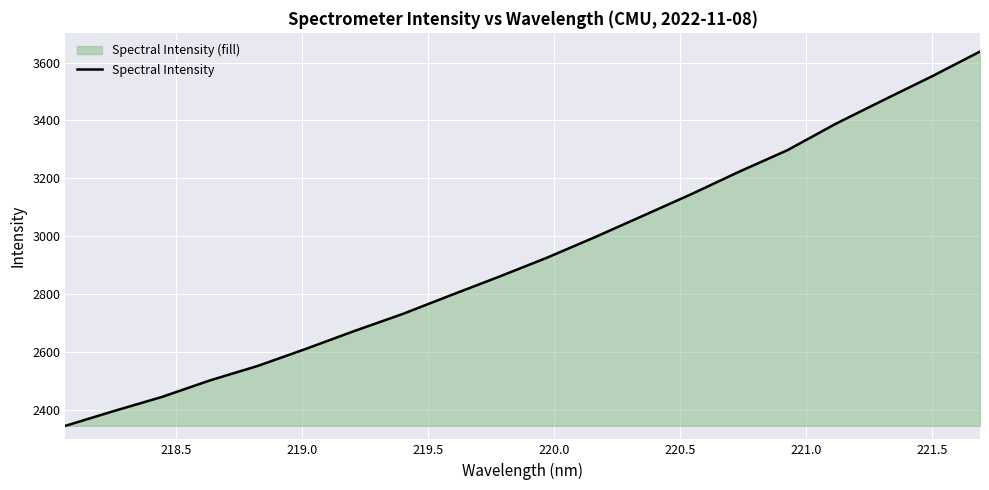

What is the maximum value shown in the chart?

3638.4